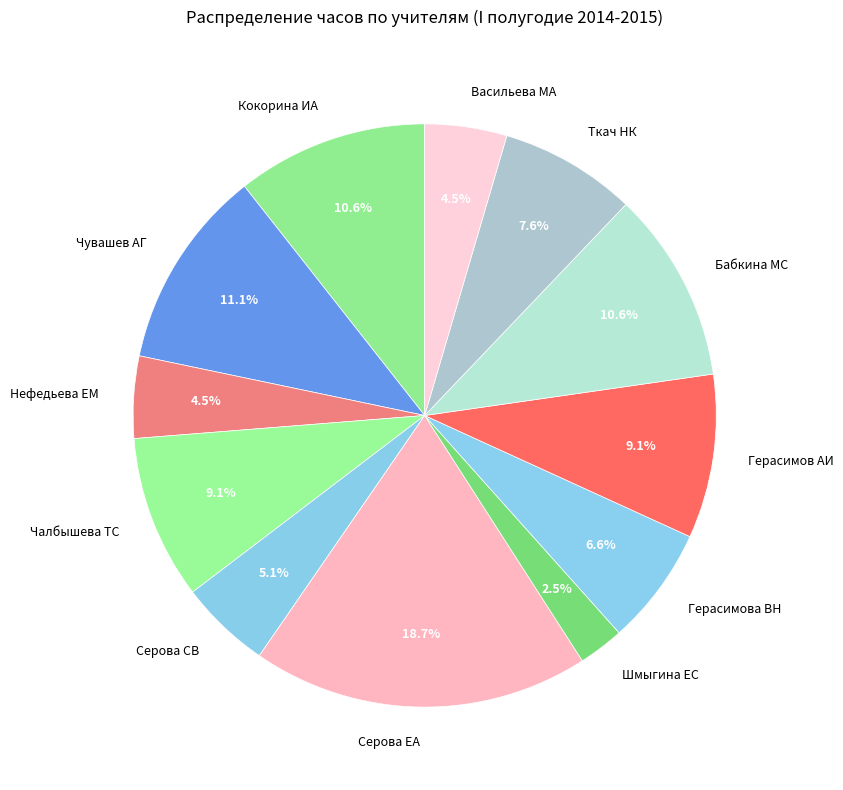

To the nearest percent, what is the average slice percentage?

8%